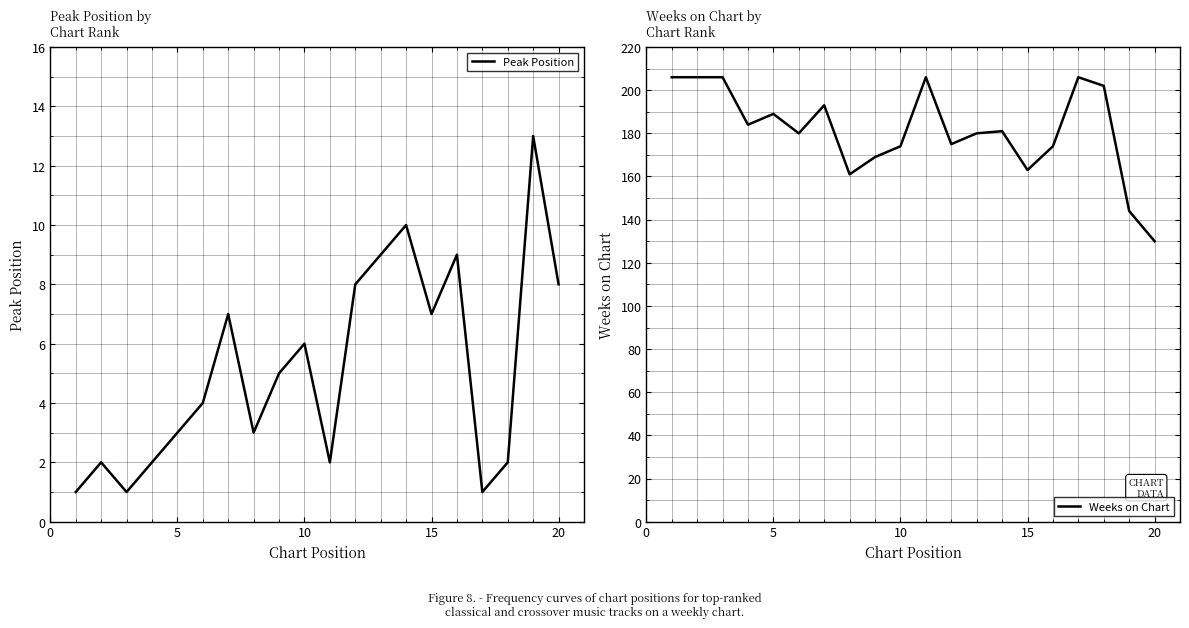

What is the difference between the second highest and minimum values in the Peak Position series?

9